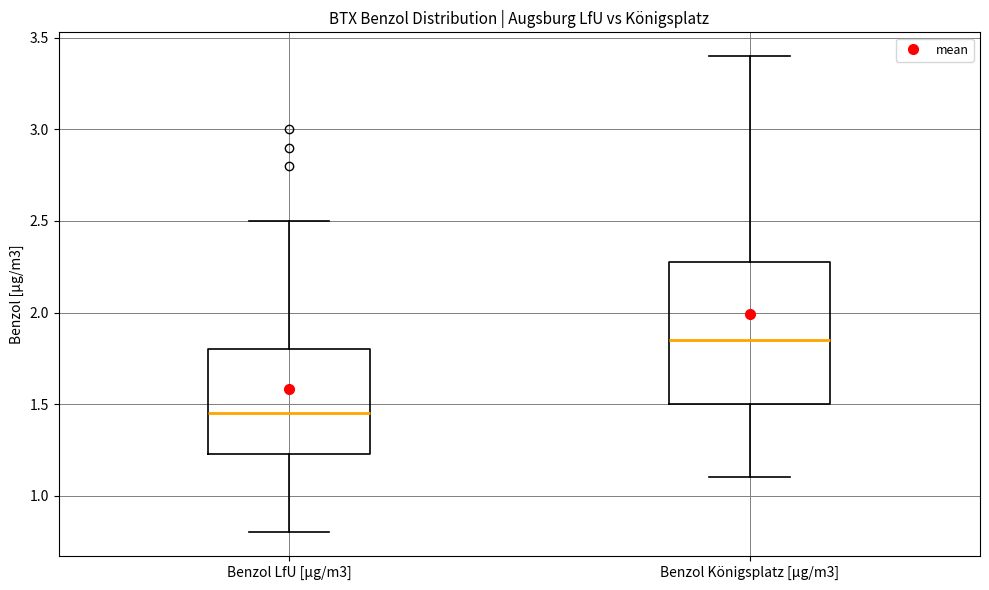

Which box is the tallest, from its lower edge to its upper edge?

Benzol Königsplatz [µg/m3]